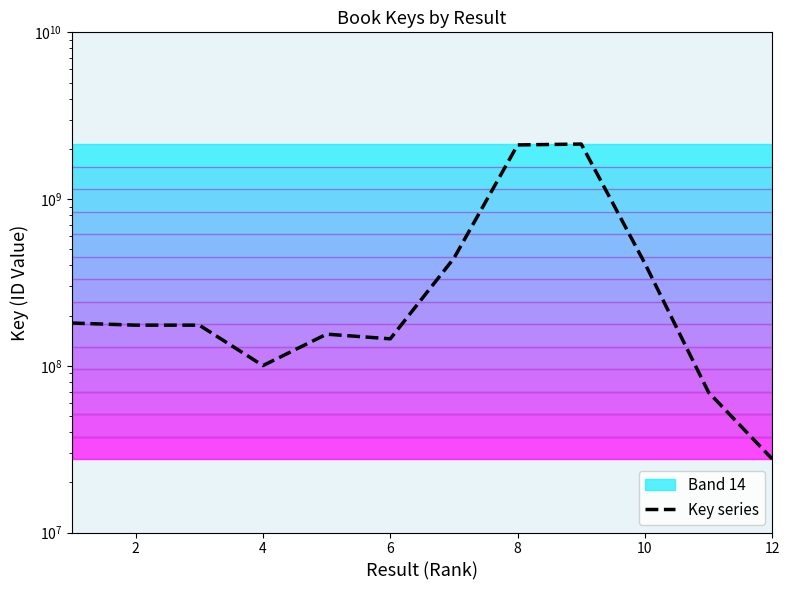

What is the minimum value shown in the chart?

27602525